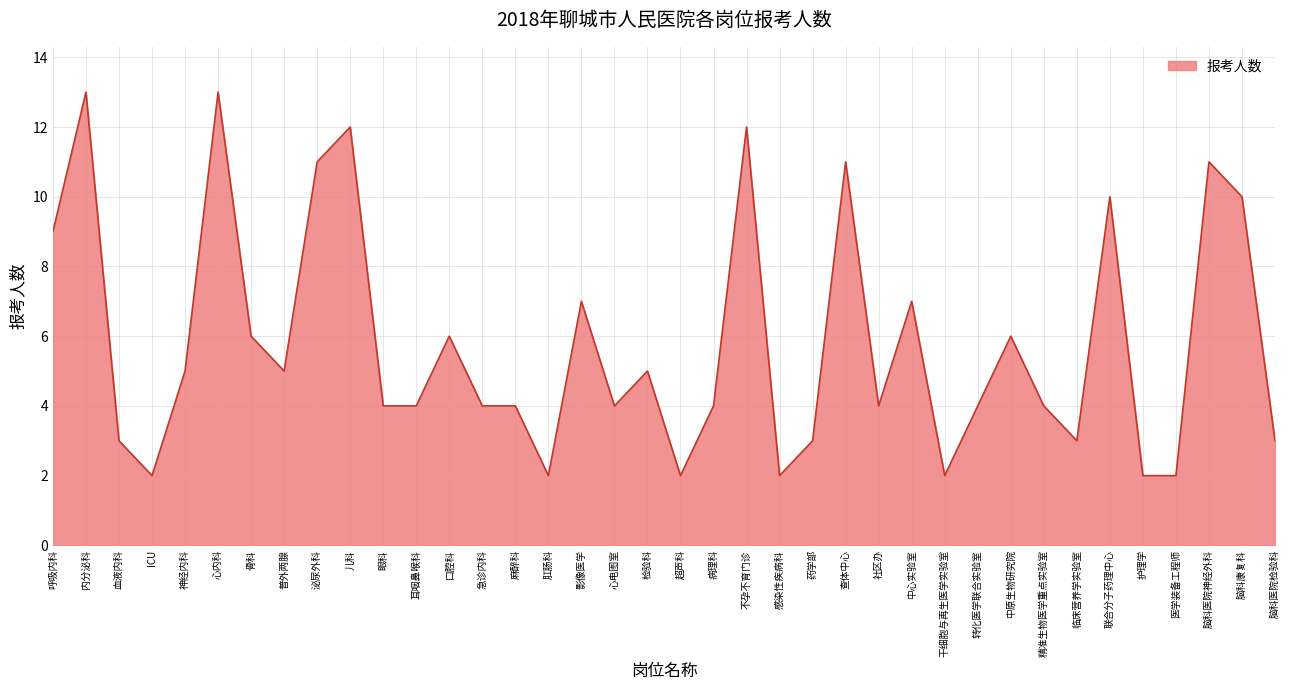

What is the greatest value displayed?

13